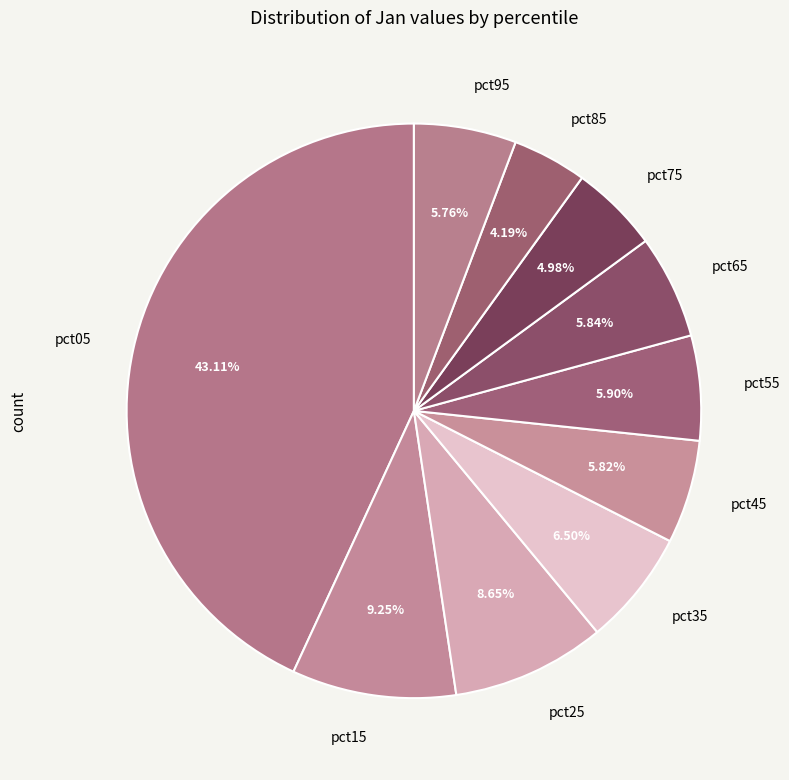

What percentage is the pct95 slice, to the nearest percent?

6%